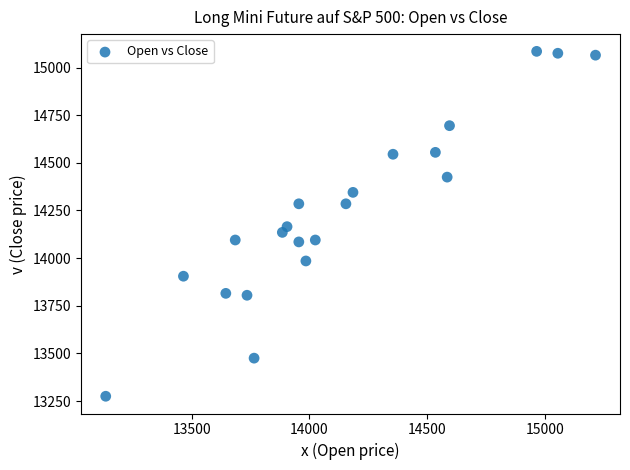

What is the range of Y values (max minus min)?

1810